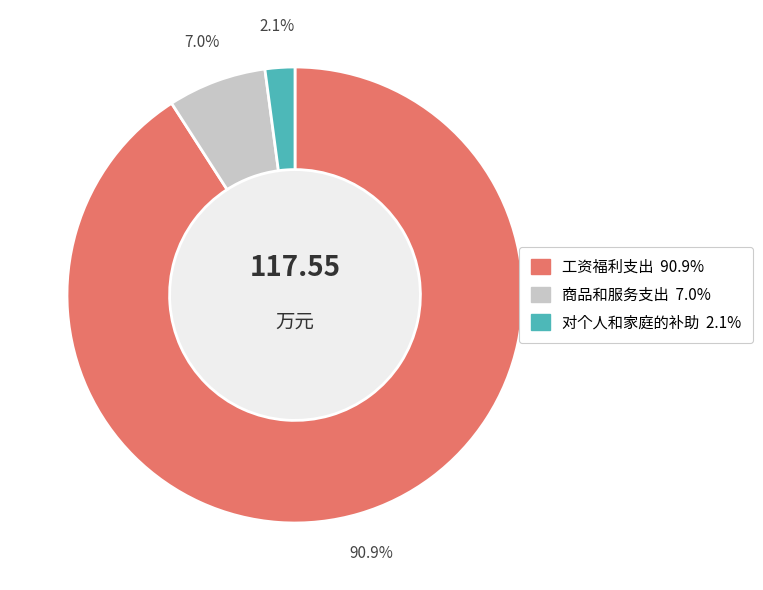

To the nearest percent, what portion does 对个人和家庭的补助 represent?

2%